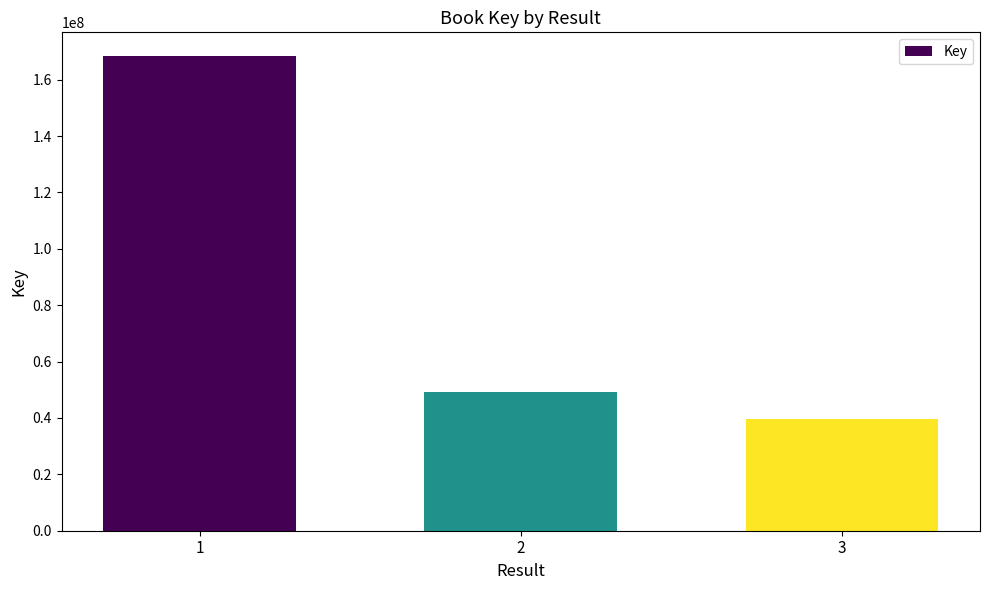

What is the sum of the values at 1 and 3?

208022756